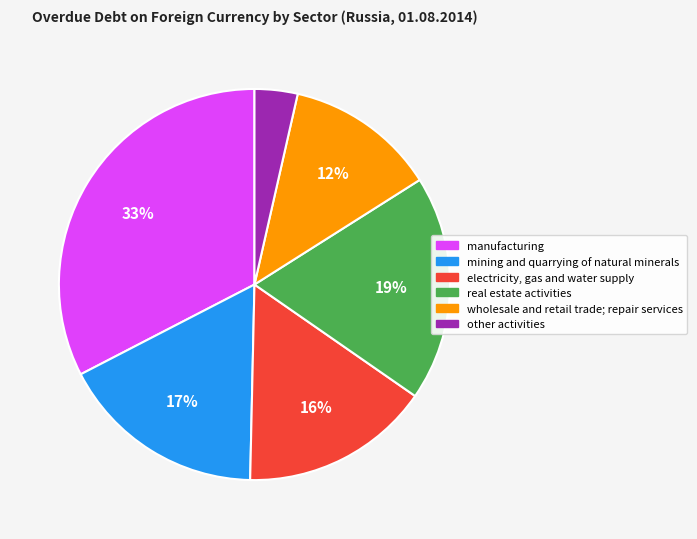

What percentage is the other activities slice, to the nearest percent?

4%